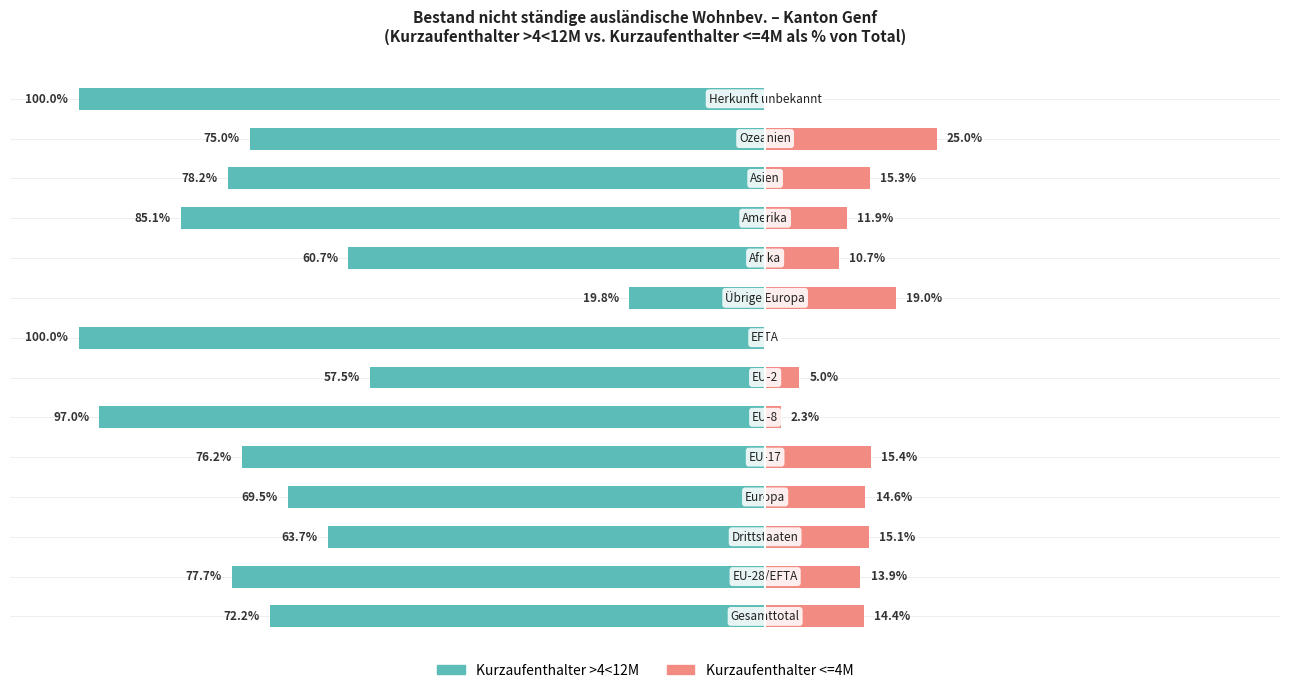

The value of Kurzaufenthalter <=4M at 1 is 13.9. True or false?

True